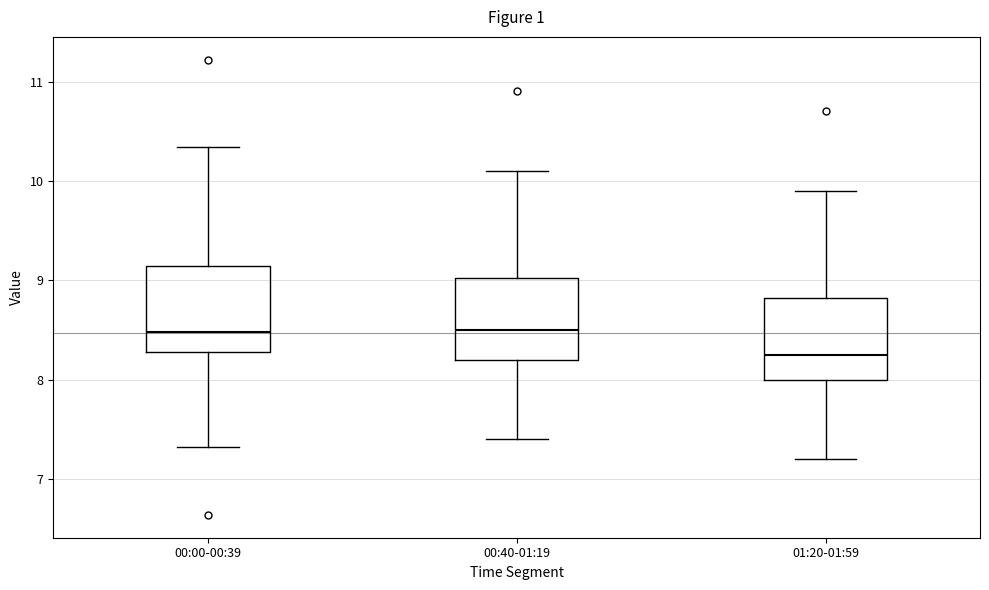

Reading left to right, transcribe this box plot: for each box, give where its median line is, the range the box spans, and where its two whiskers end, as read against the y-axis. The values are not printed on the chart, so give them approximately, as read against the axis.

00:00-00:39: median 8.5, box 8.3 to 9.1, whiskers 7.3 to 10.3
00:40-01:19: median 8.5, box 8.2 to 9.0, whiskers 7.4 to 10.1
01:20-01:59: median 8.3, box 8.0 to 8.8, whiskers 7.2 to 9.9